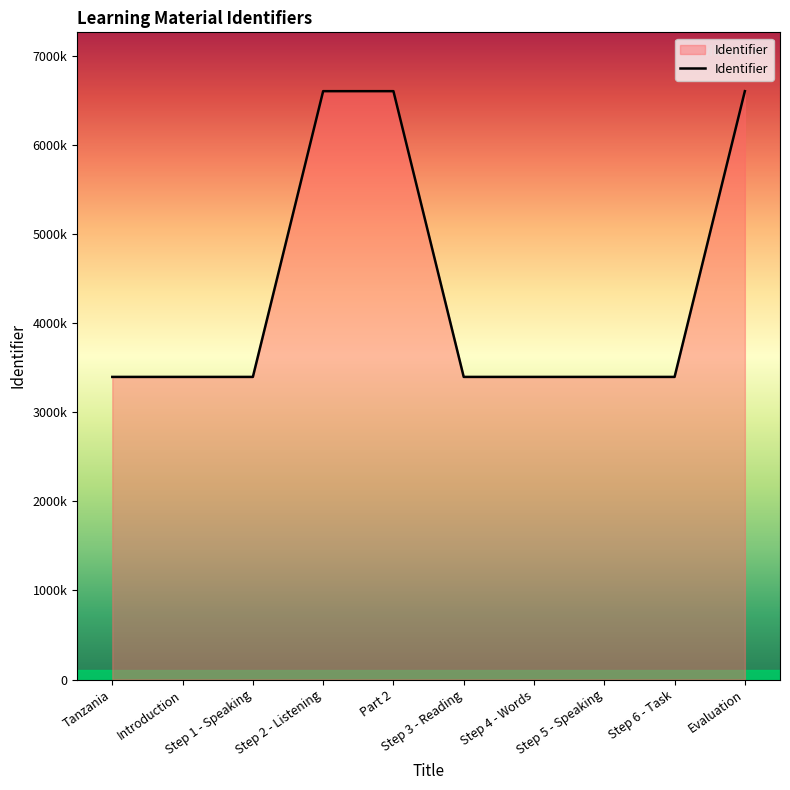

The value at Step 6 - Task is 4502967. True or false?

False